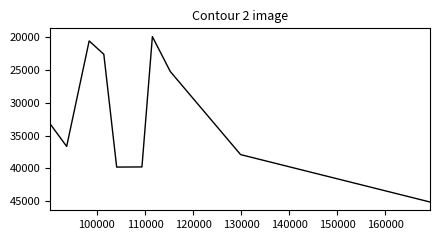

What is the greatest value displayed?

45087